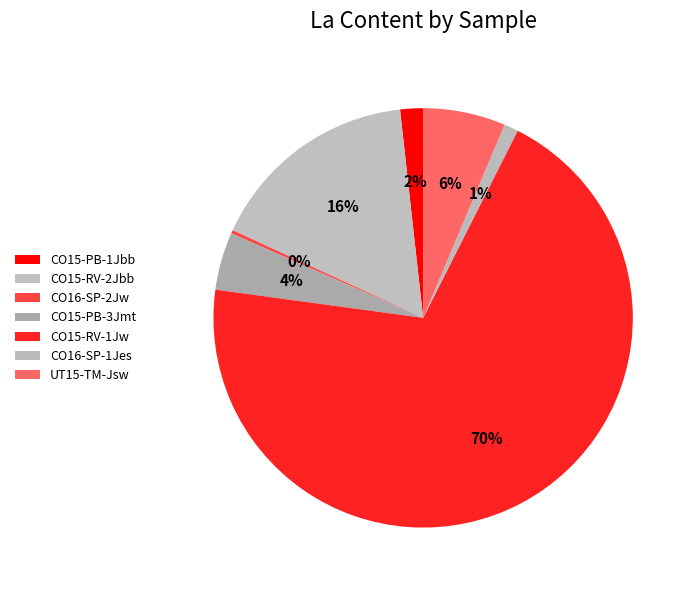

Which slice is the smallest?

CO16-SP-2Jw